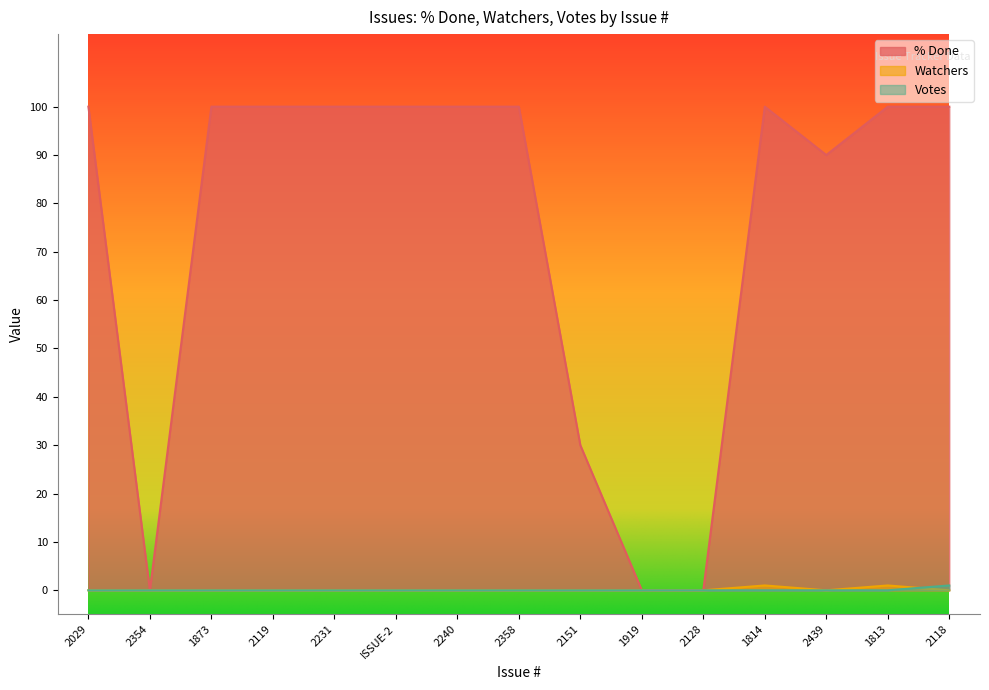

At which category does Watchers reach its first local peak?

1814